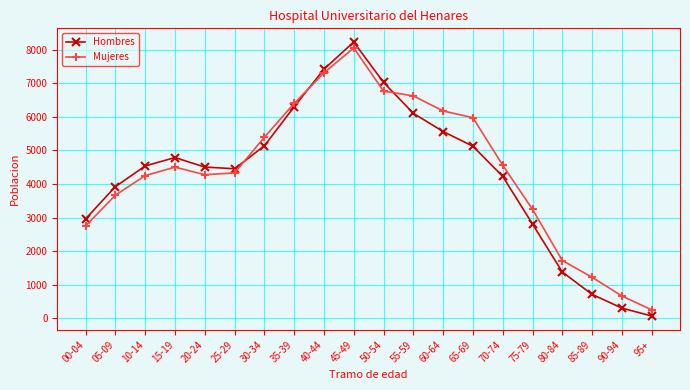

List the series in order of their overall mean, lowest first.

Hombres, Mujeres